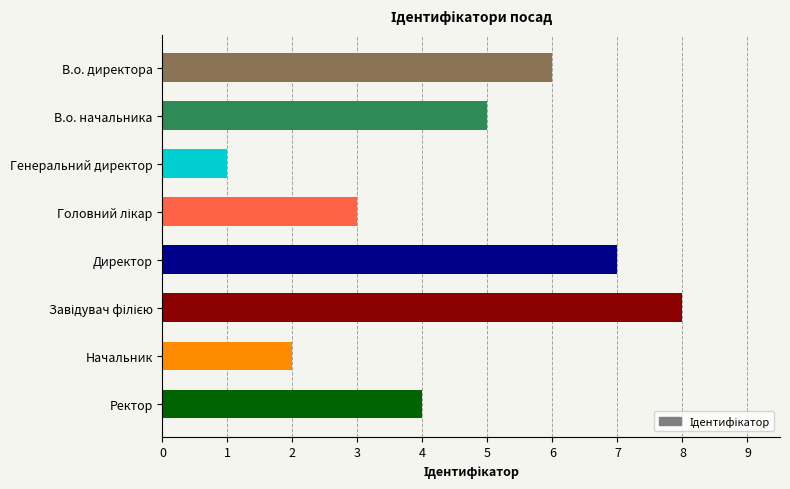

The chart shows a value of 9 at В.о. директора. True or false?

False